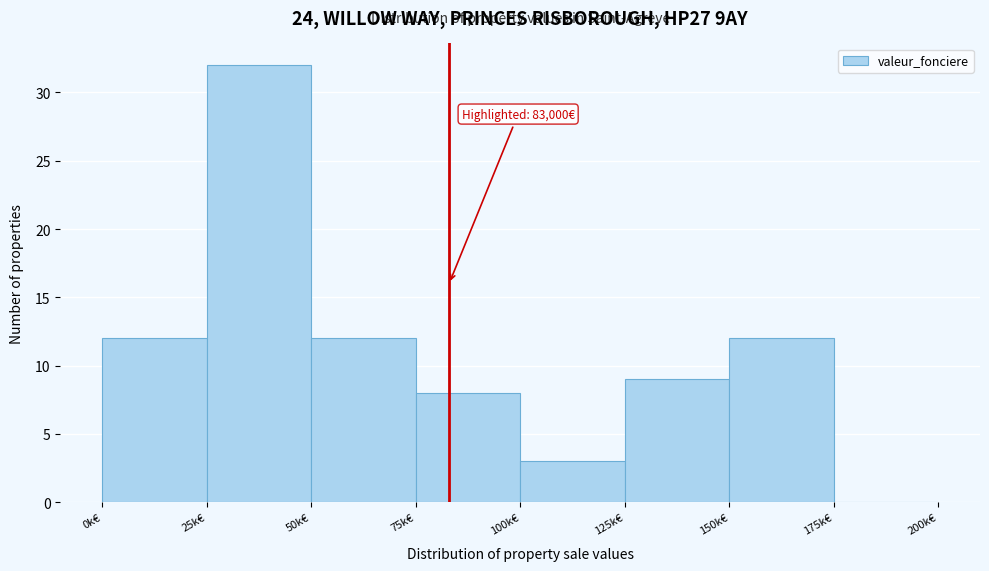

Reading left to right, what are all the values shown in this chart?

0k€=12	25k€=32	50k€=12	75k€=8	100k€=3	125k€=9	150k€=12	175k€=0